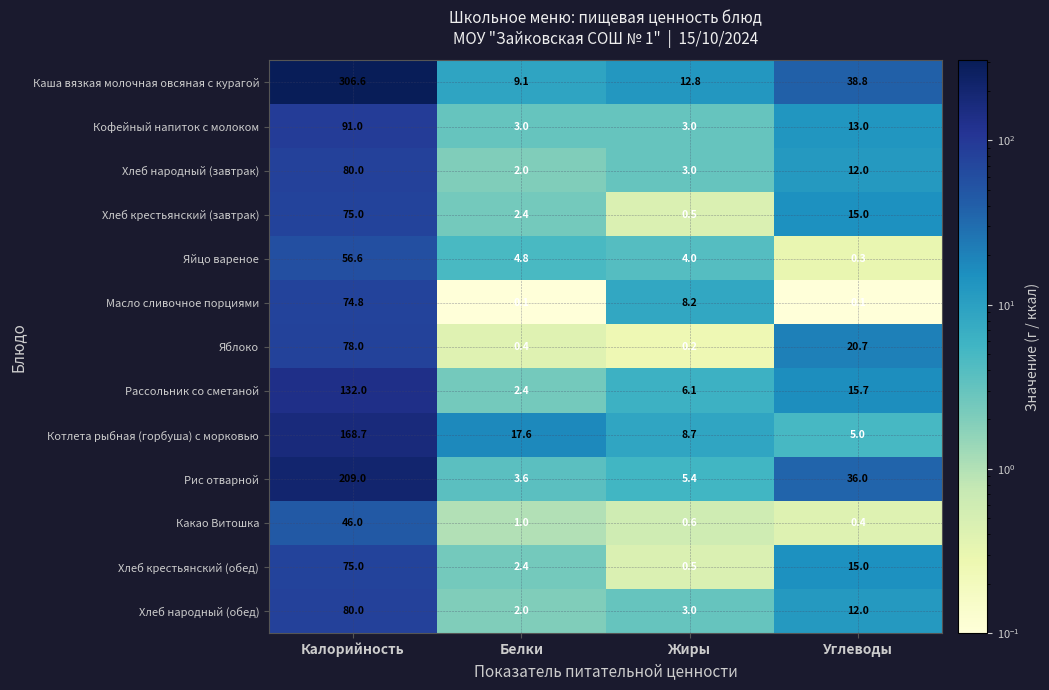

What is the smallest value displayed?

0.1